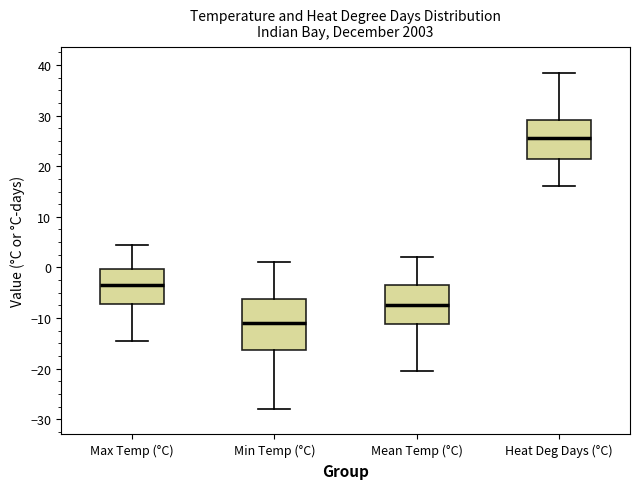

Reading left to right, read every box against the y-axis: the position of its median line, the range the box covers, and the ends of its whiskers. The values are not printed on the chart, so give them approximately, as read against the axis.

Max Temp (°C): median -3, box -7 to 0, whiskers -14 to 5
Min Temp (°C): median -11, box -16 to -6, whiskers -28 to 1
Mean Temp (°C): median -7, box -11 to -3, whiskers -20 to 2
Heat Deg Days (°C): median 26, box 21 to 29, whiskers 16 to 39